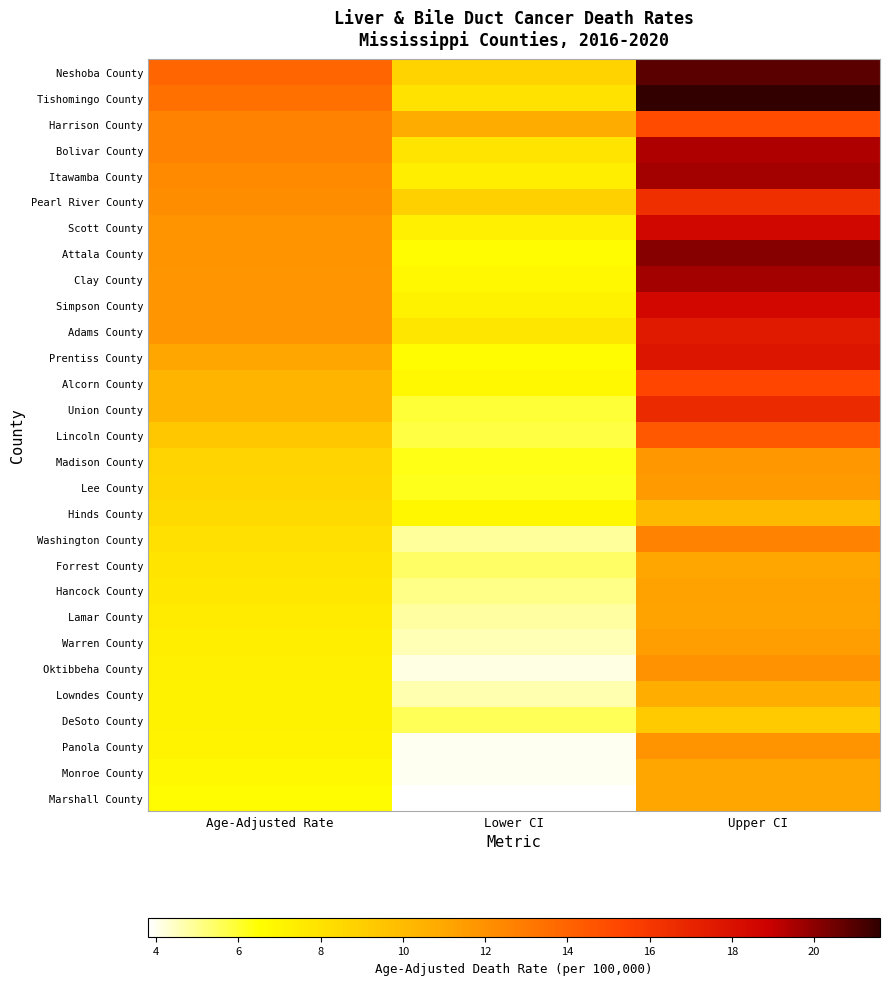

At how many categories does at least one series exceed 18?

1